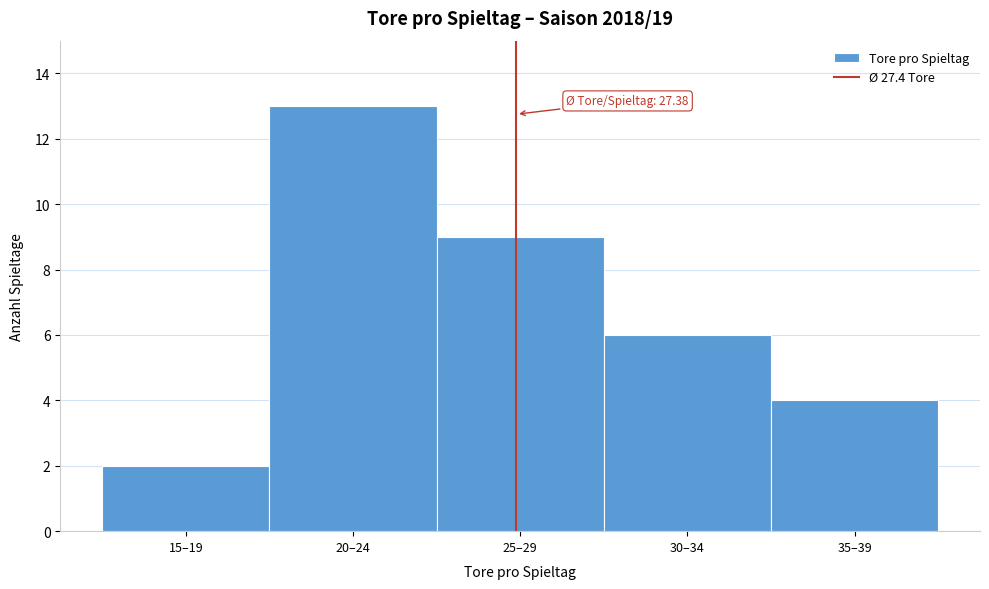

Reading left to right, list all the values displayed in this chart.

2	13	9	6	4